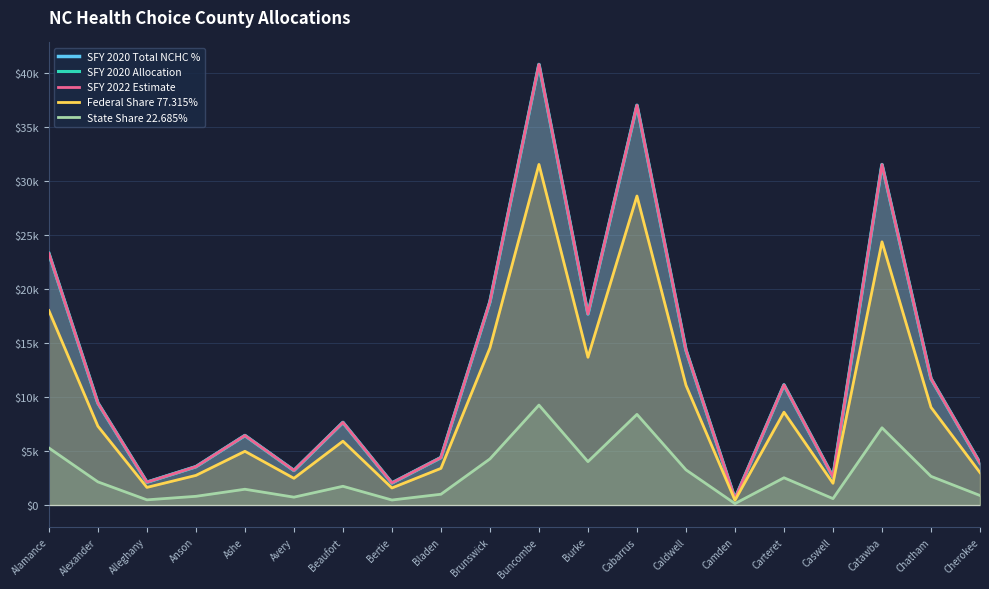

Which category has the highest value across all series?

Buncombe